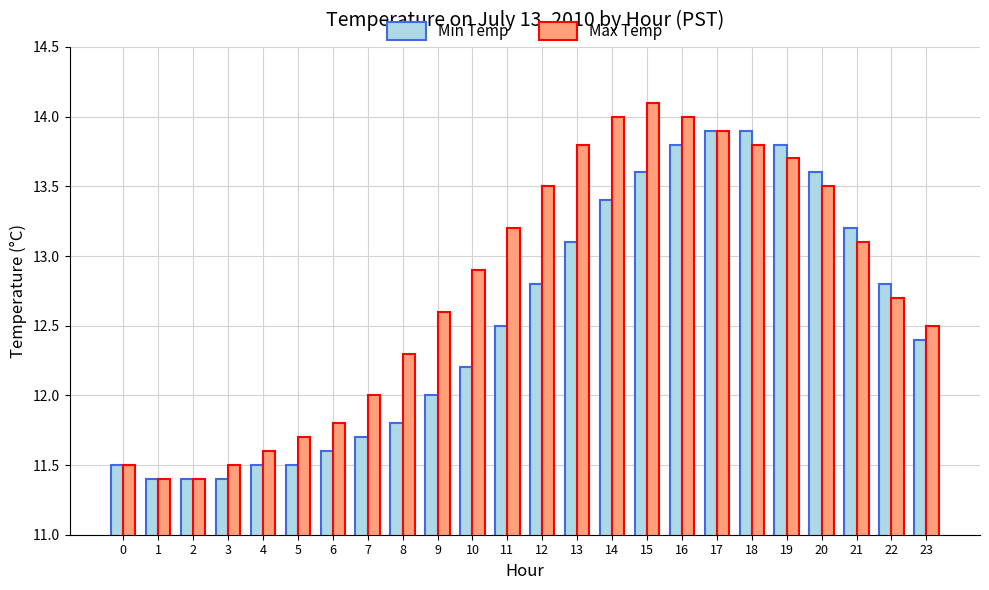

How many groups of bars are there?

24